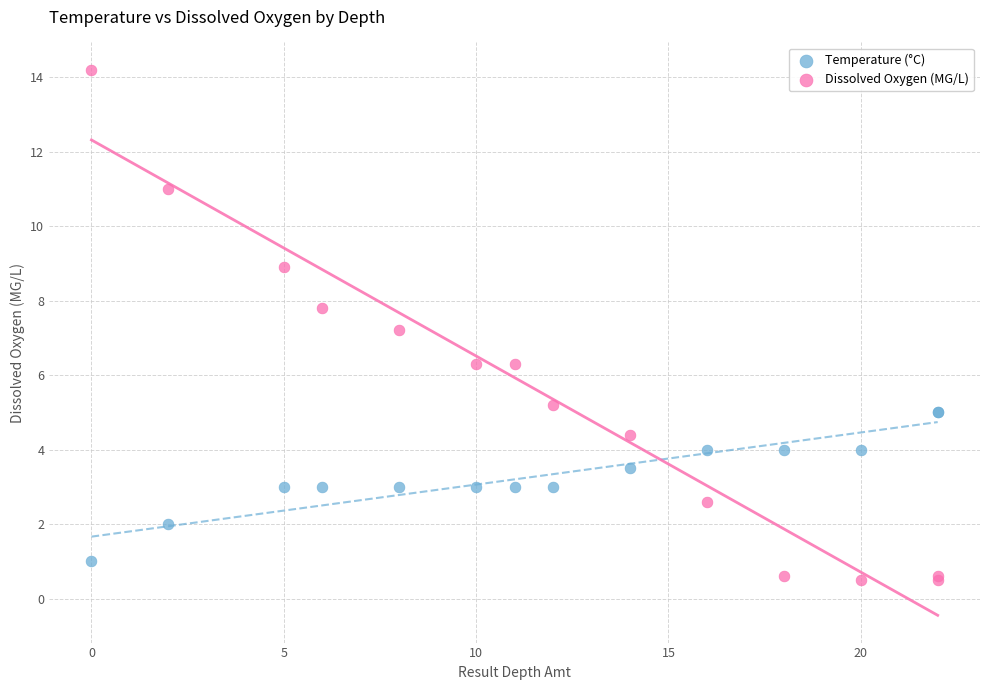

Which series reaches the minimum Y coordinate?

Dissolved Oxygen (MG/L)